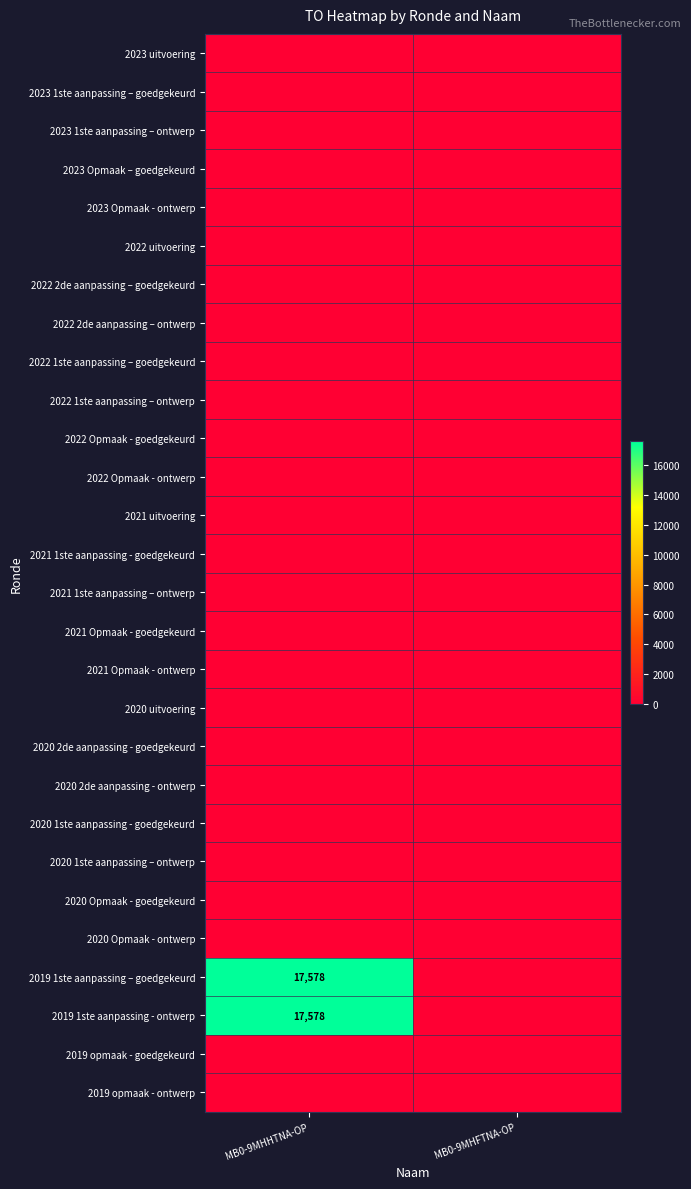

Between MB0-9MHHTNA-OP and MB0-9MHFTNA-OP, which is larger?

MB0-9MHHTNA-OP